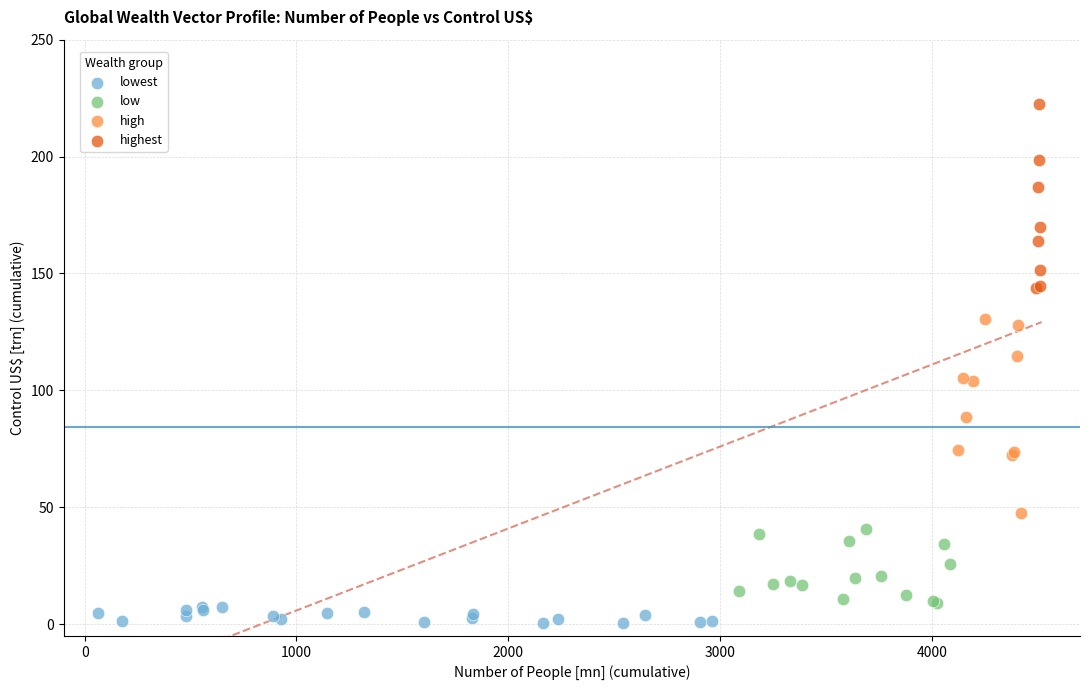

Which series has the largest Y range (max minus min)?

high